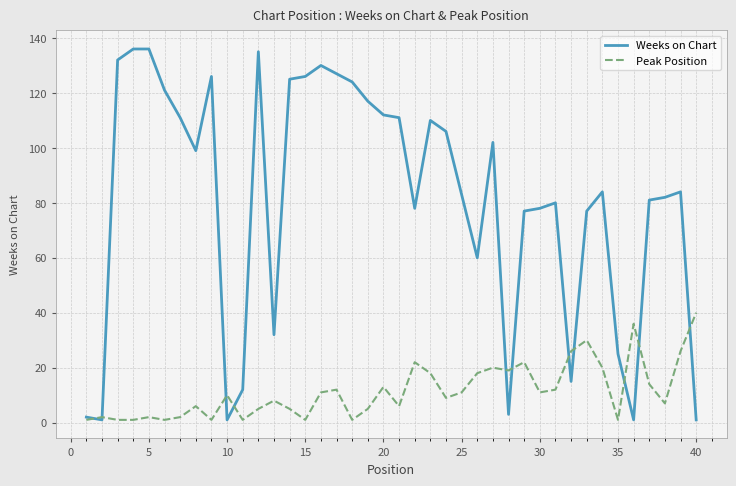

Which series has the largest total across all categories?

Weeks on Chart